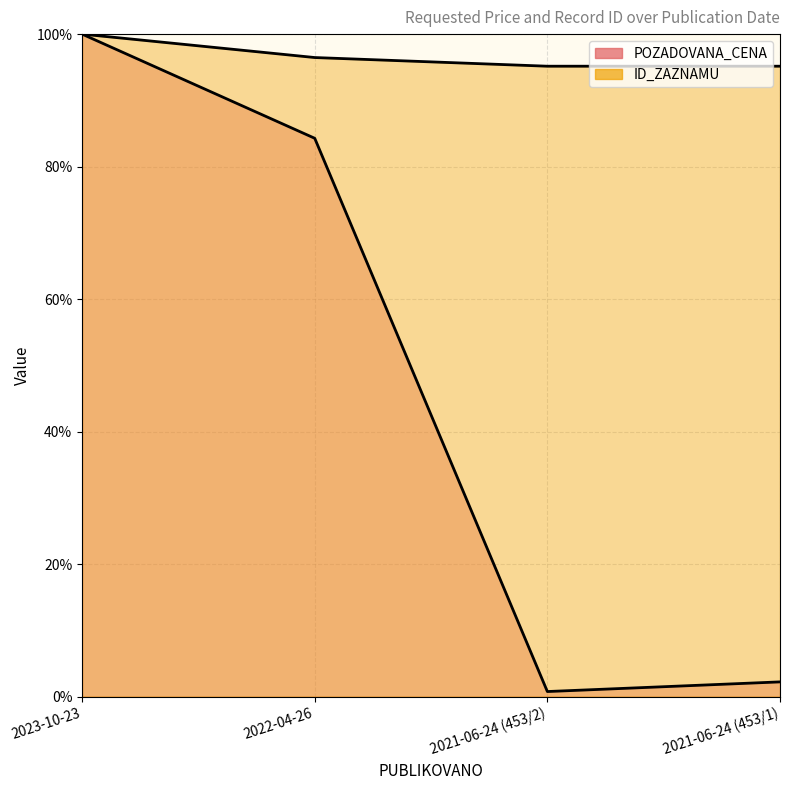

What is the difference between the highest and lowest values at 2021-06-24 (453/1)?

92.9